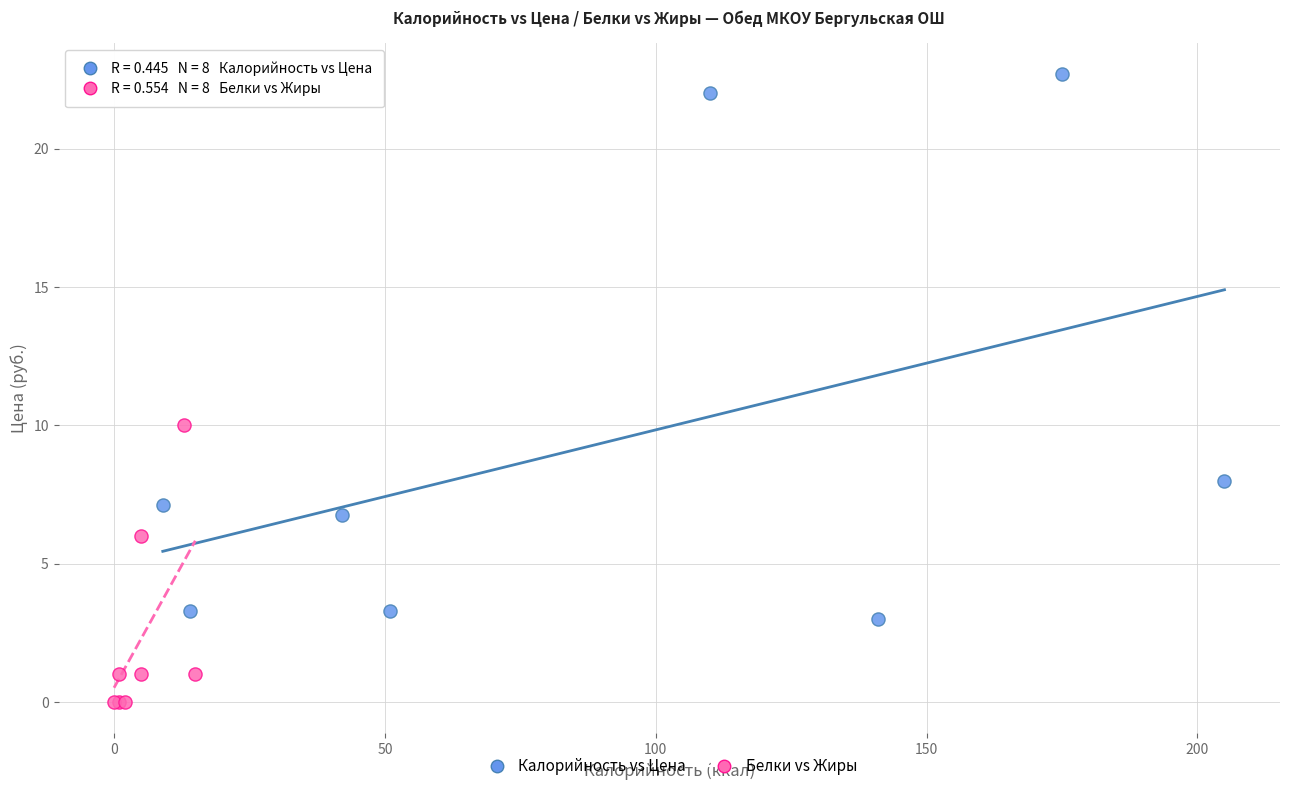

Which series contains the highest Y value?

Калорийность vs Цена